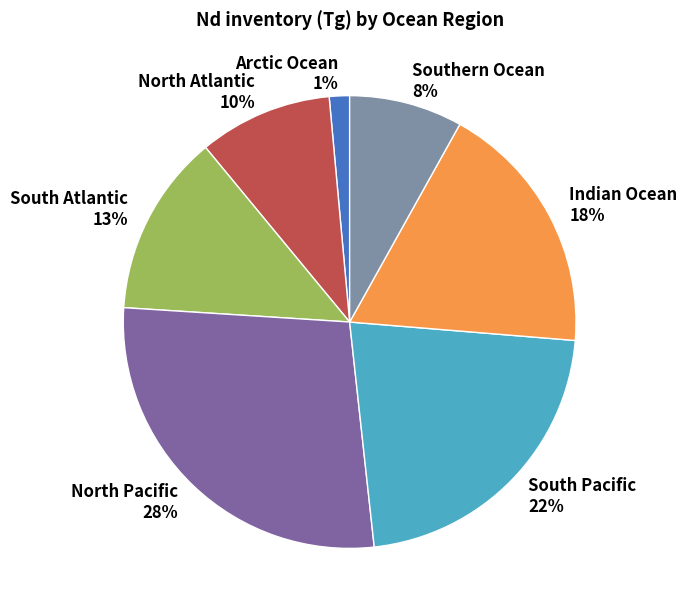

Is the sum of North Pacific and North Atlantic greater than half?

No